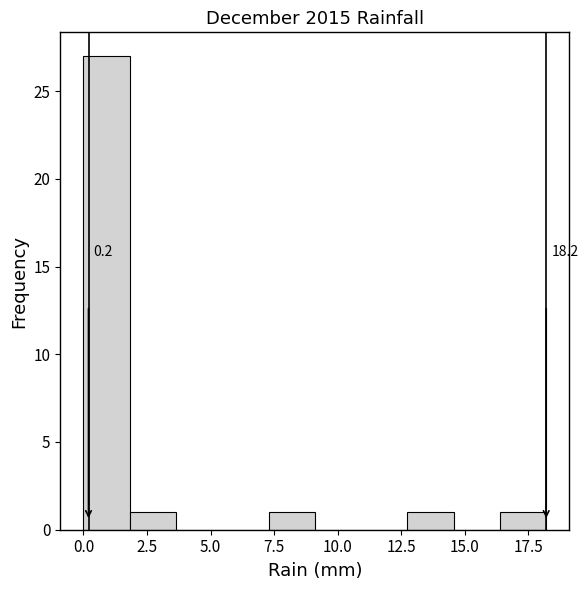

Around what value on the x-axis is the tallest bar? Give the approximate position of its centre, as read against the axis.

1.0